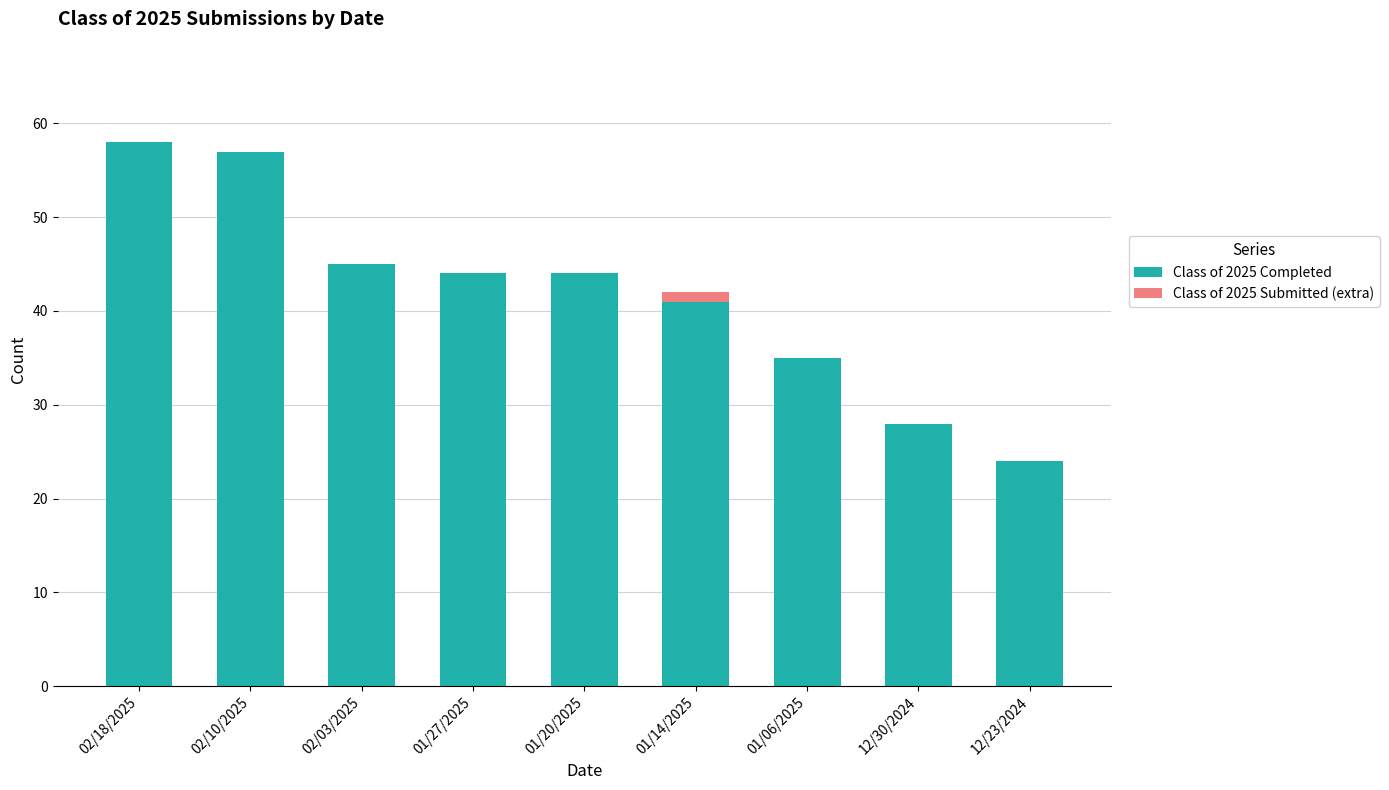

Is it true that Class of 2025 Completed equals 69 at 01/14/2025?

False